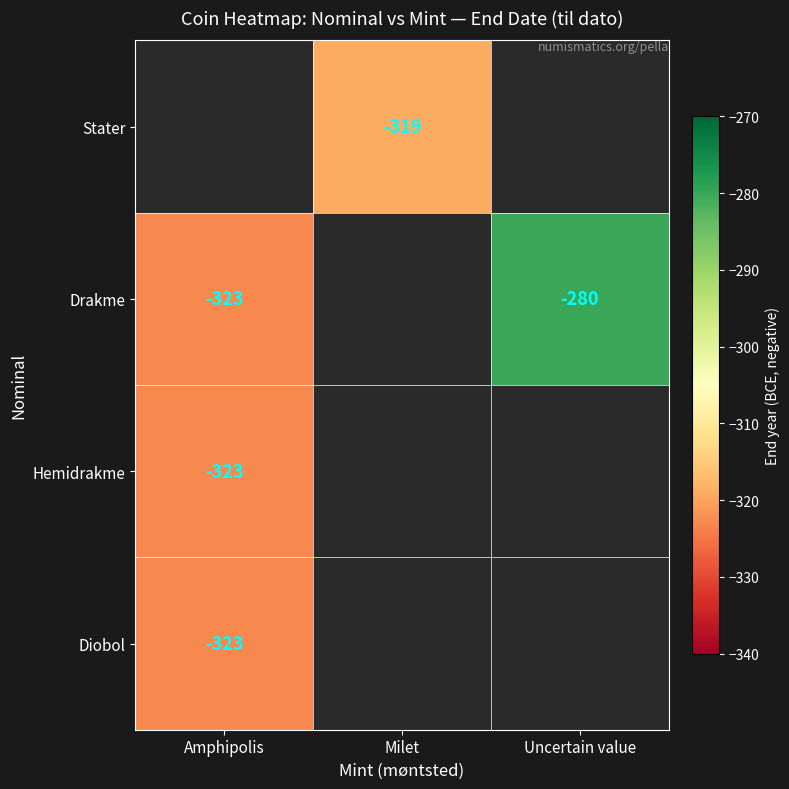

Is it true that Drakme equals -280 at Uncertain value?

True